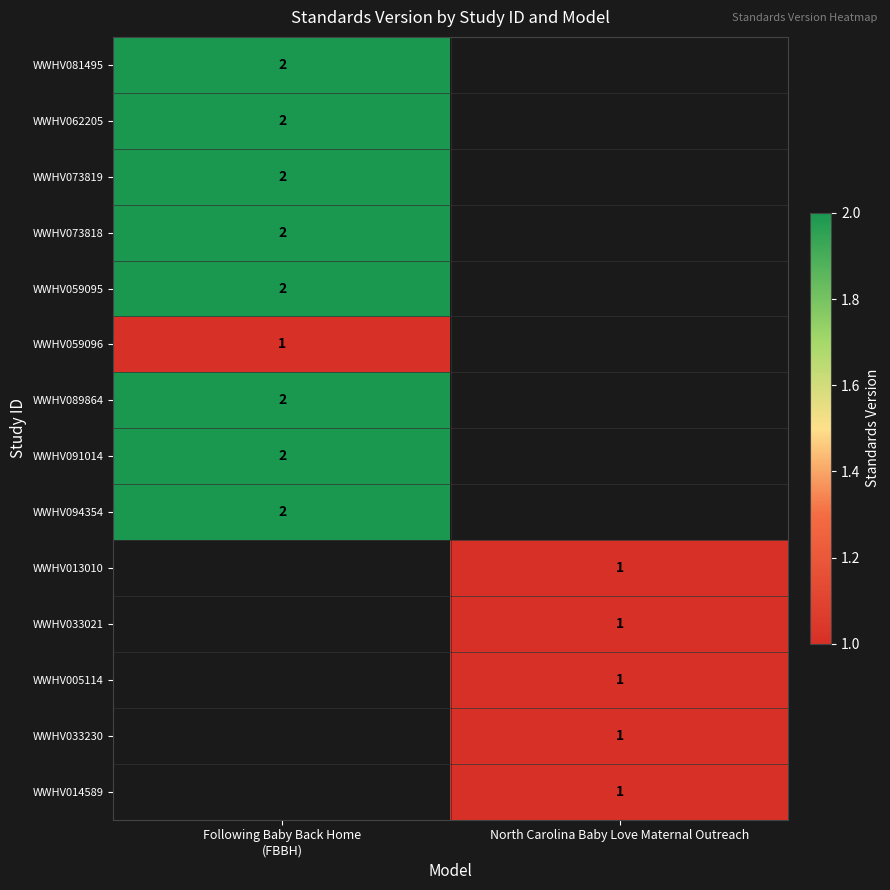

At which category is the sum across all series the highest?

Following Baby Back Home
(FBBH)